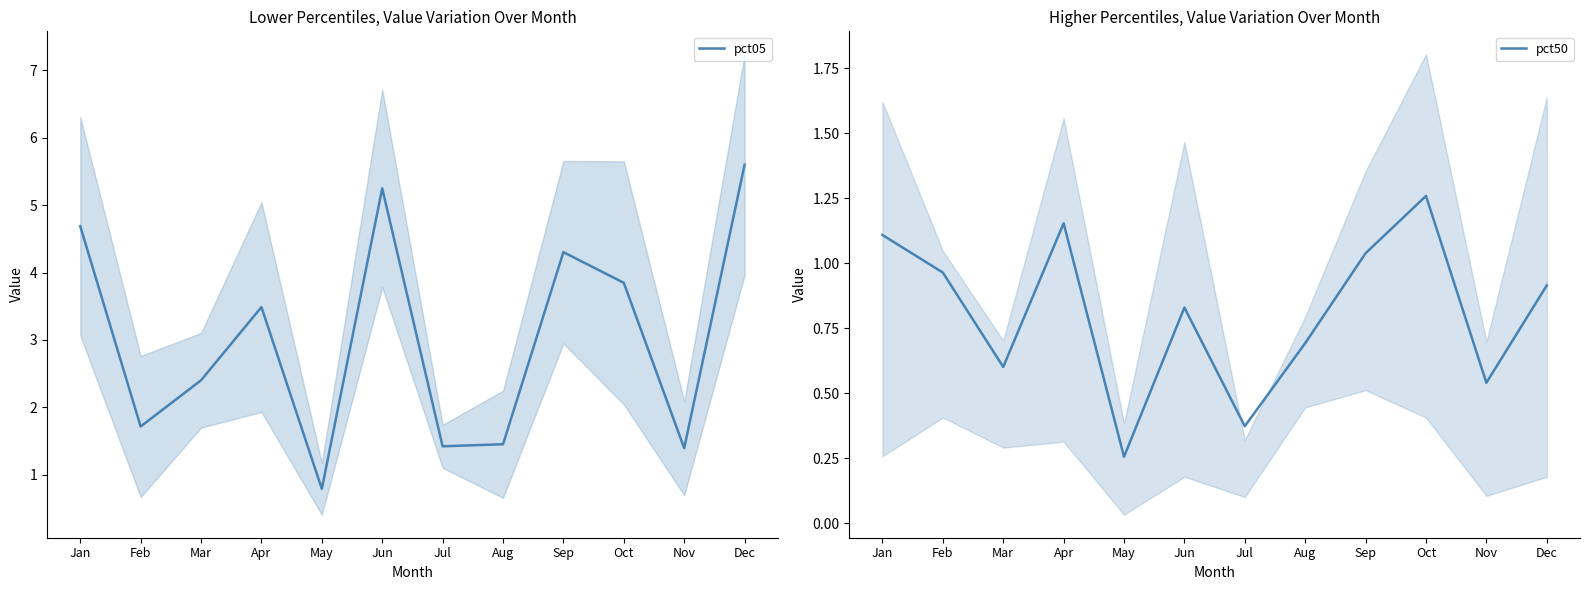

What is the value of the pct50 point at the 8th from the left?

0.7